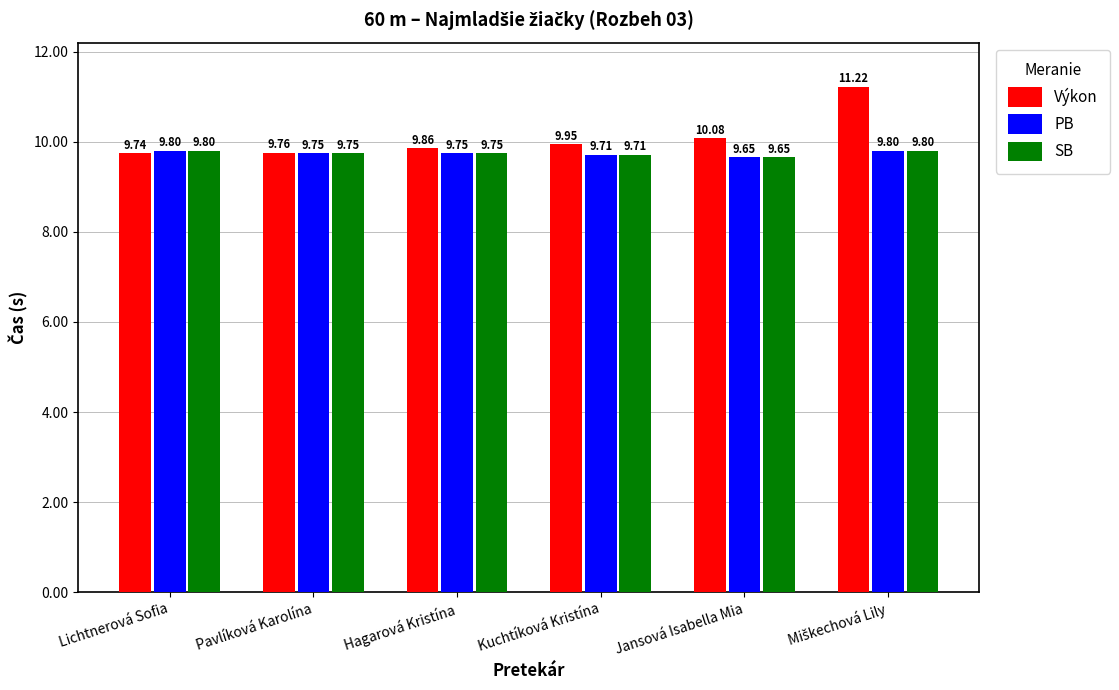

What is the sum of all Výkon values?

60.6